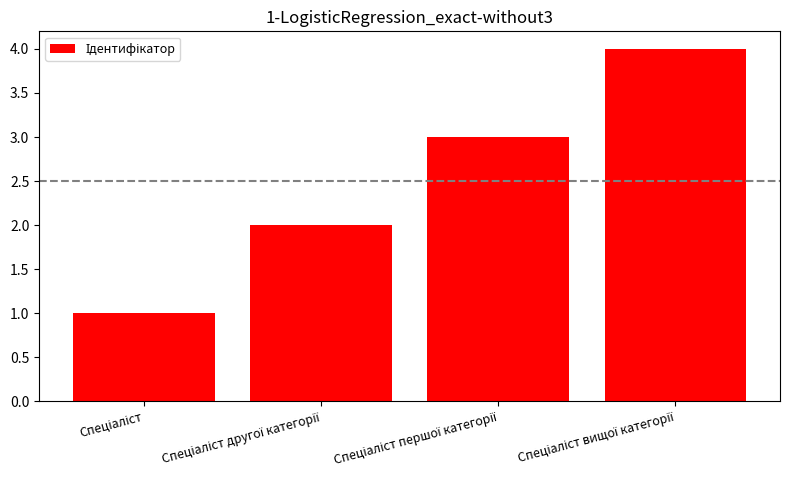

What is the sum of all values?

10